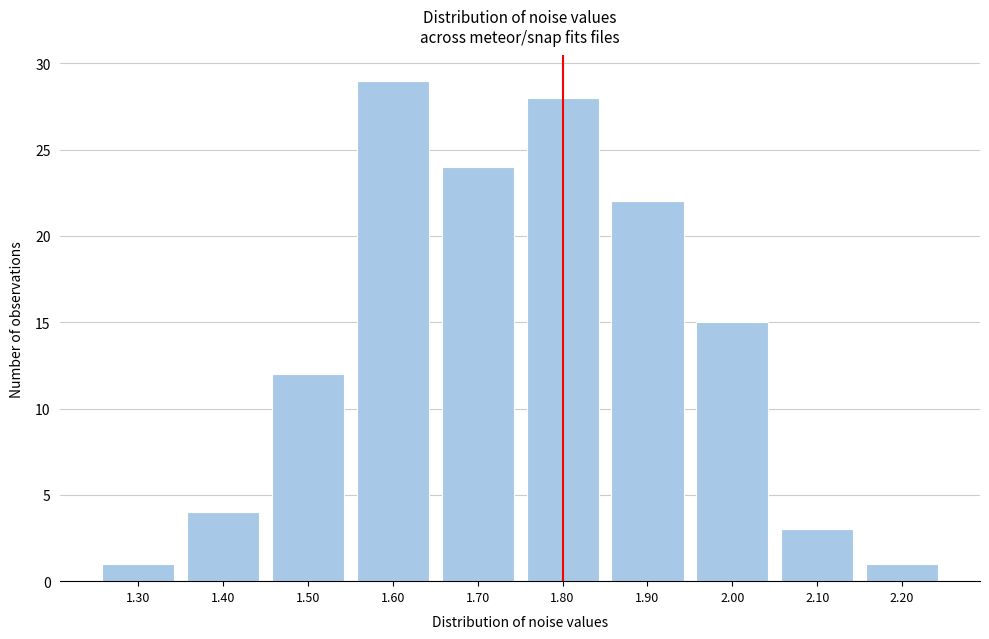

Reading left to right, transcribe all the data shown in this chart.

1.30=1	1.40=4	1.50=12	1.60=29	1.70=24	1.80=28	1.90=22	2.00=15	2.10=3	2.20=1